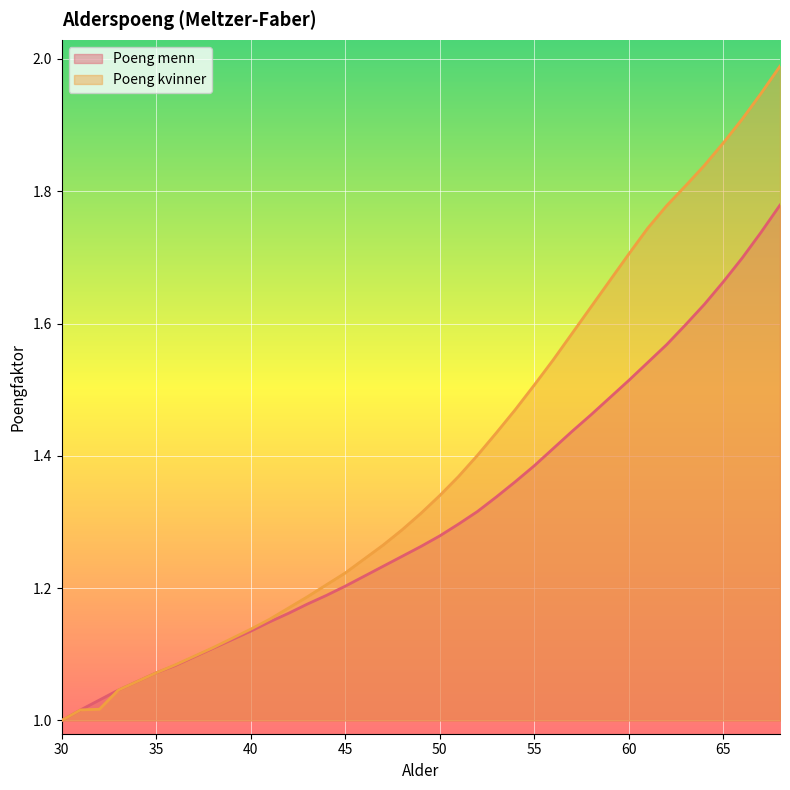

Reading right to left, transcribe all the data shown in this chart.

Poeng menn: 1.8	1.7	1.7	1.7	1.6	1.6	1.6	1.5	1.5	1.5	1.5	1.4	1.4	1.4	1.4	1.3	1.3	1.3	1.3	1.3	1.2	1.2	1.2	1.2	1.2	1.2	1.2	1.1	1.1	1.1	1.1	1.1	1.1	1.1	1.1	1.0	1.0	1.0	1.0
Poeng kvinner: 2.0	1.9	1.9	1.9	1.8	1.8	1.8	1.7	1.7	1.7	1.6	1.6	1.5	1.5	1.5	1.4	1.4	1.4	1.3	1.3	1.3	1.3	1.2	1.2	1.2	1.2	1.2	1.2	1.1	1.1	1.1	1.1	1.1	1.1	1.1	1.0	1.0	1.0	1.0